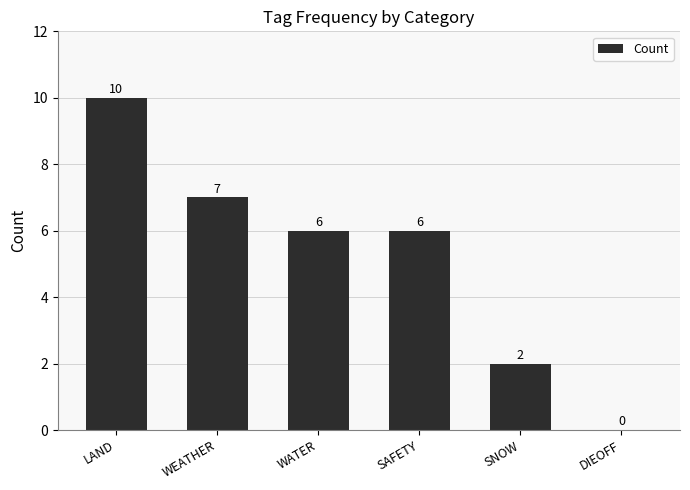

What is the average value?

5